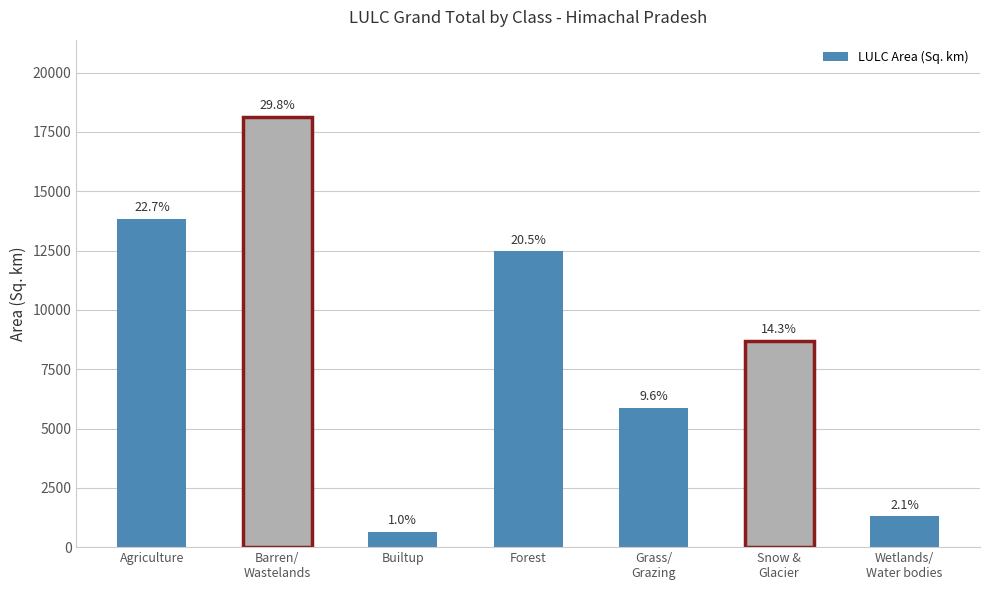

What is the difference between the values at Grass/
Grazing and Builtup?

5237.2